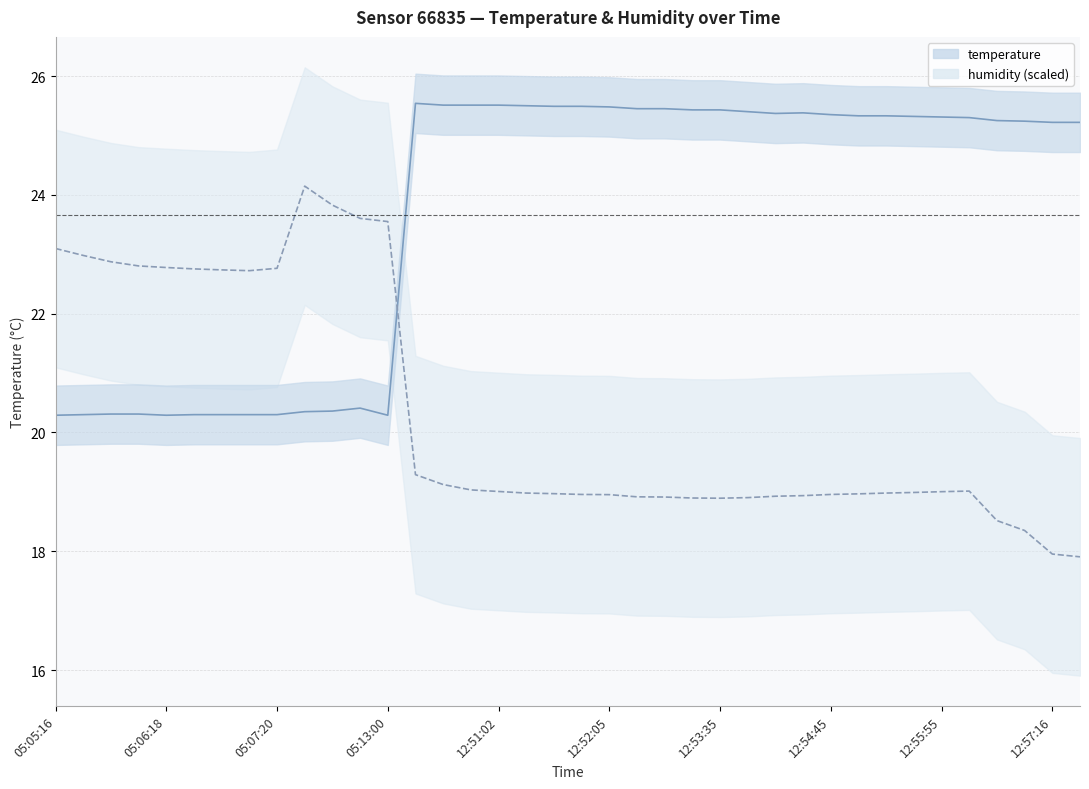

At 12:54:45, list the series in order from largest to smallest.

temperature, humidity